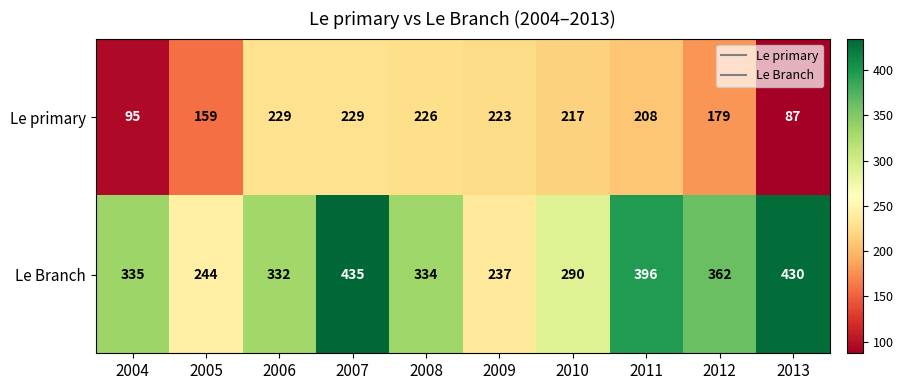

Which series has the largest total across all categories?

Le Branch